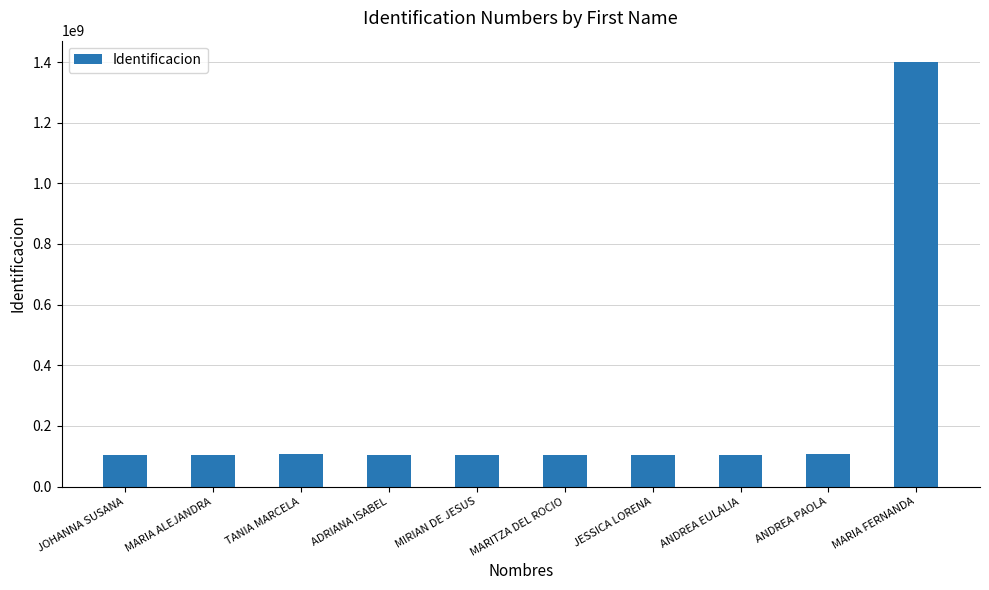

Where is the data nearest to the value 752270470?

ANDREA PAOLA